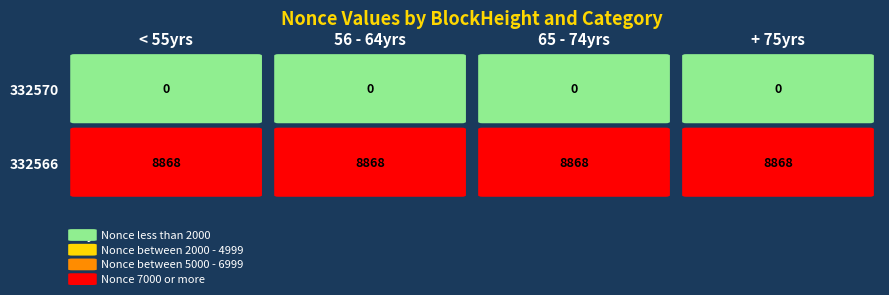

What is the difference between the highest and lowest values at 3?

8868